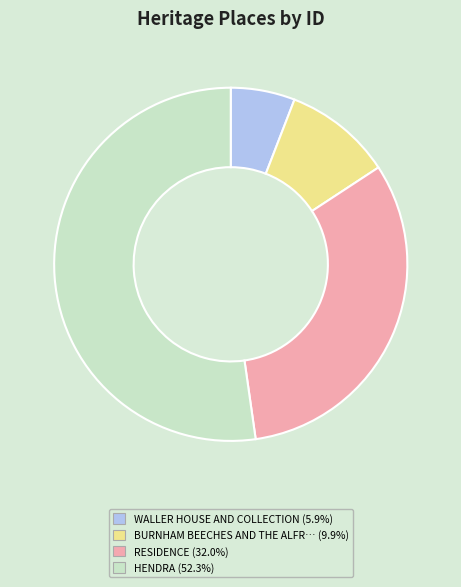

Does any single category account for the majority?

Yes